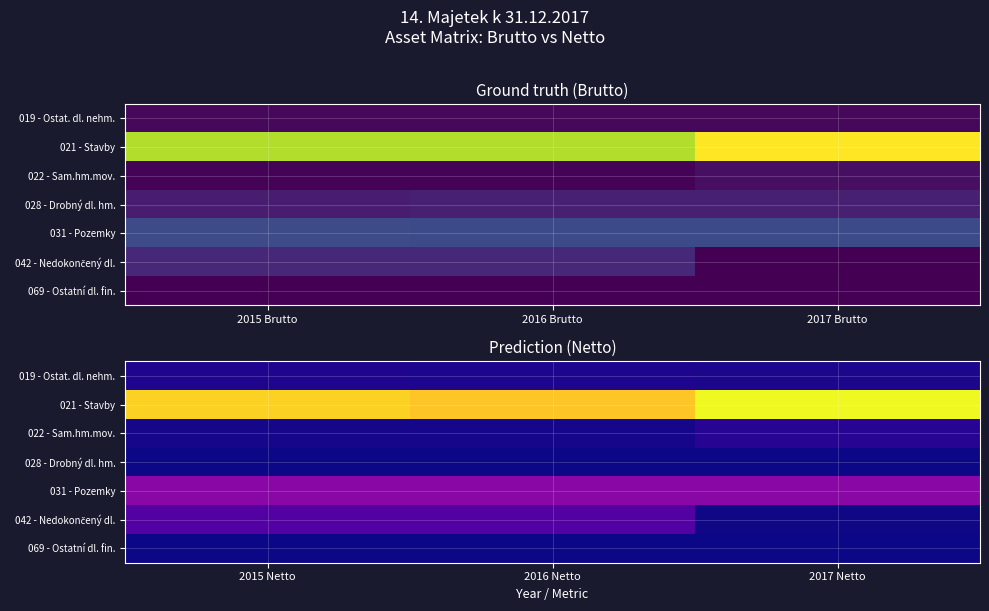

What is the spread (max minus min) of values at 2015 Netto?

5112197.7